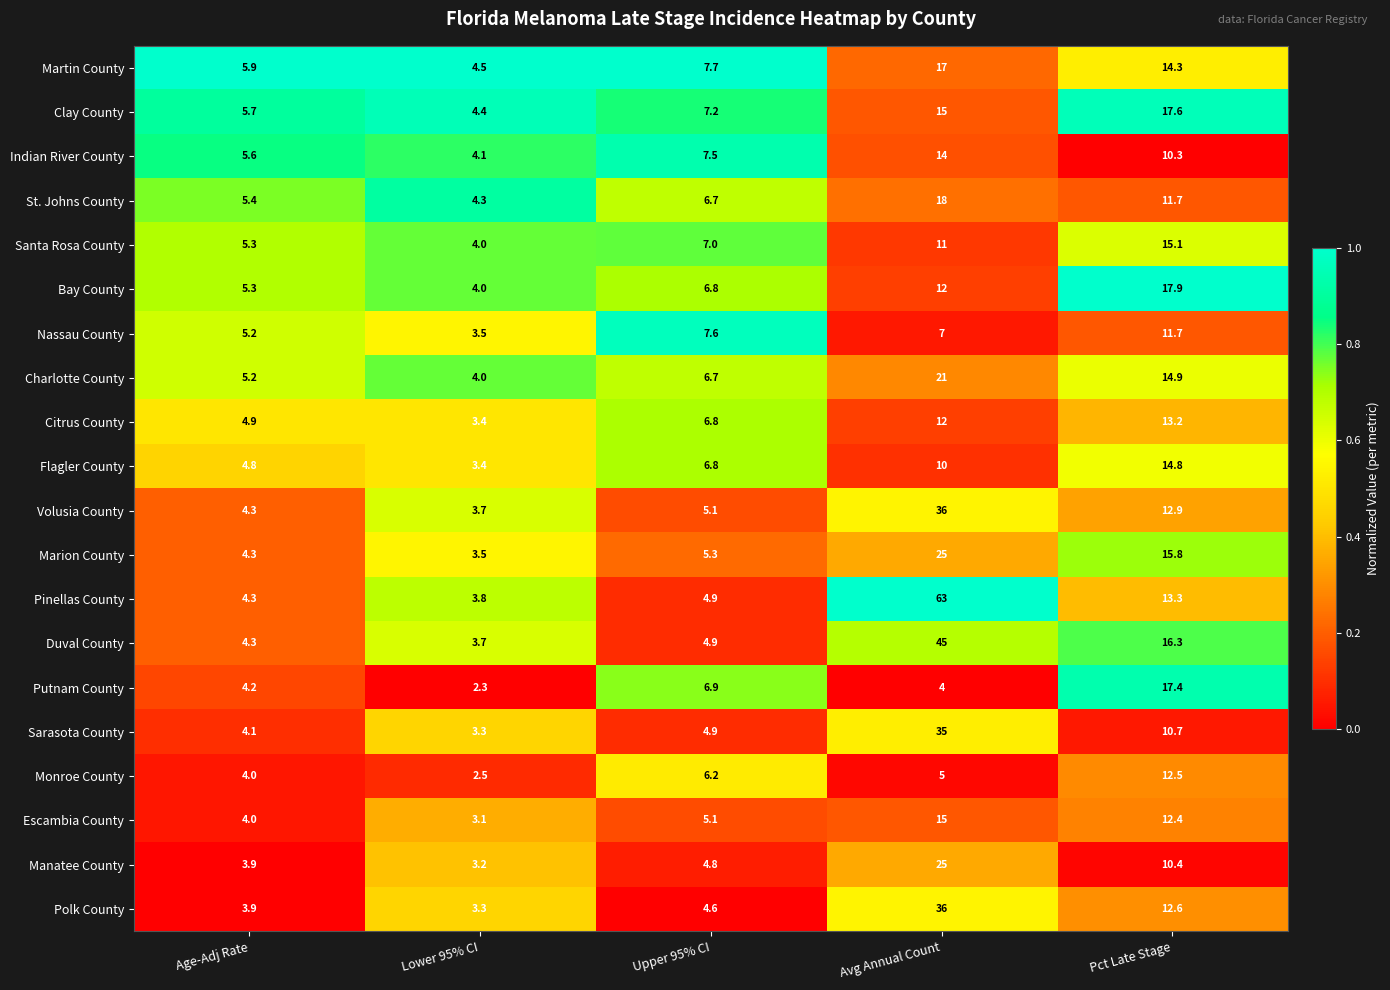

Which series has the largest total across all categories?

Pinellas County